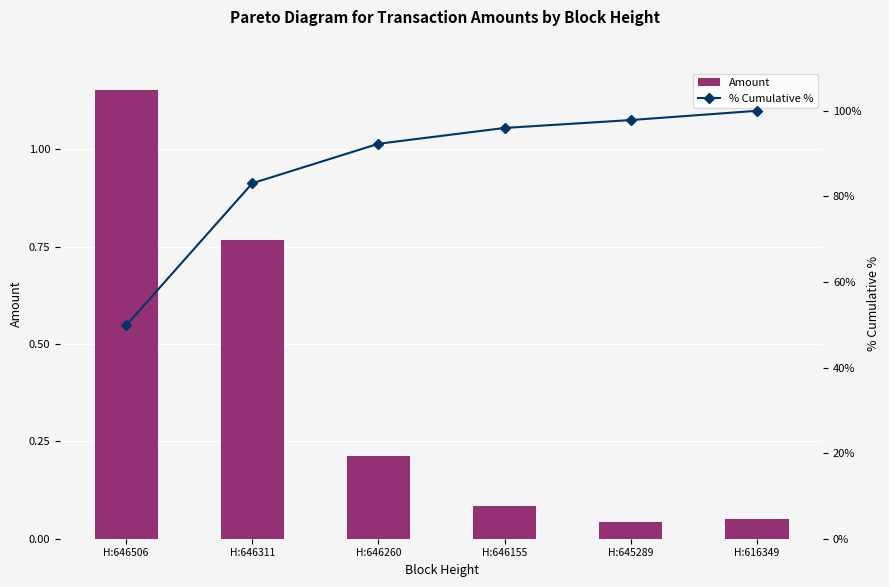

Rank the series by their maximum value, from lowest to highest.

Amount, % Cumulative %